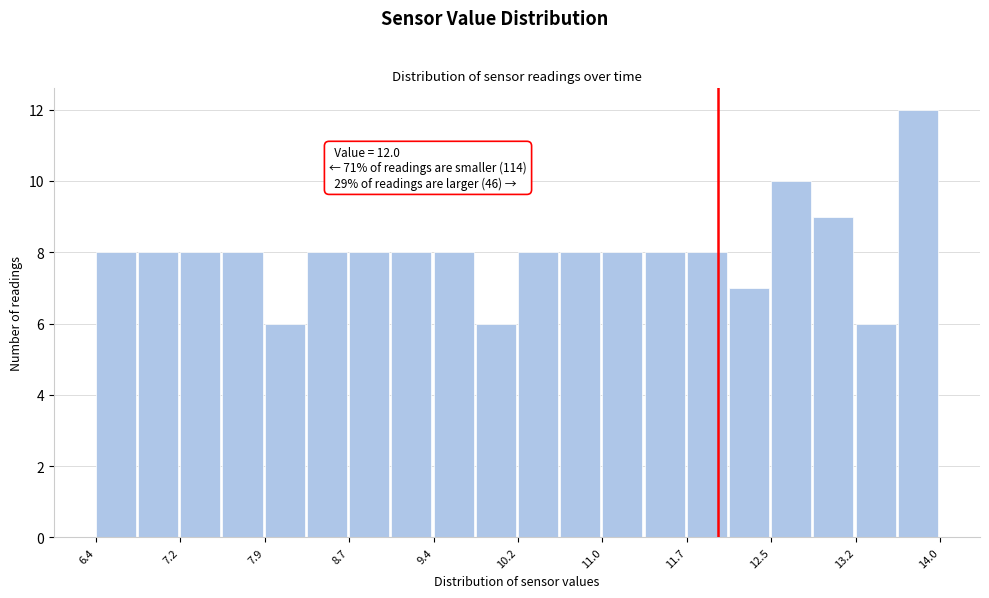

Around what value on the x-axis is the tallest bar? Give the approximate position of its centre, as read against the axis.

13.8